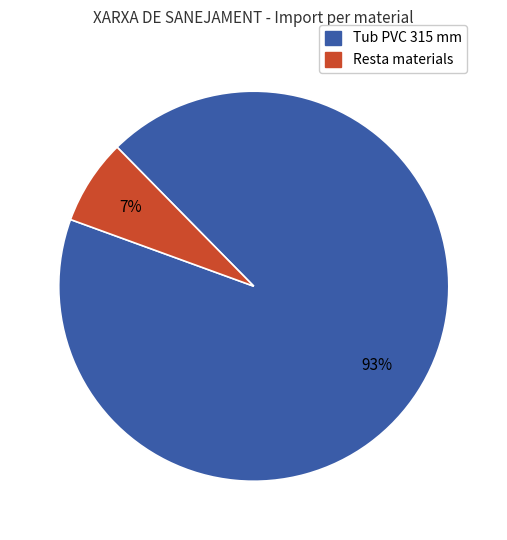

To the nearest percent, what is the difference between the largest and smallest slice percentages?

86%